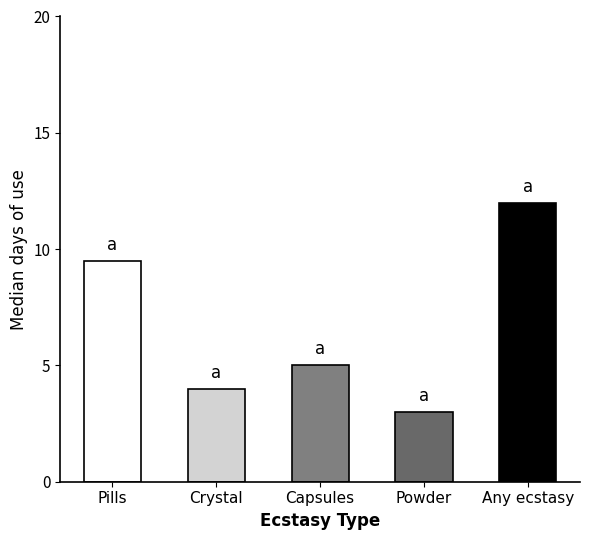

What is the spread (max minus min) of values at 2019?

9